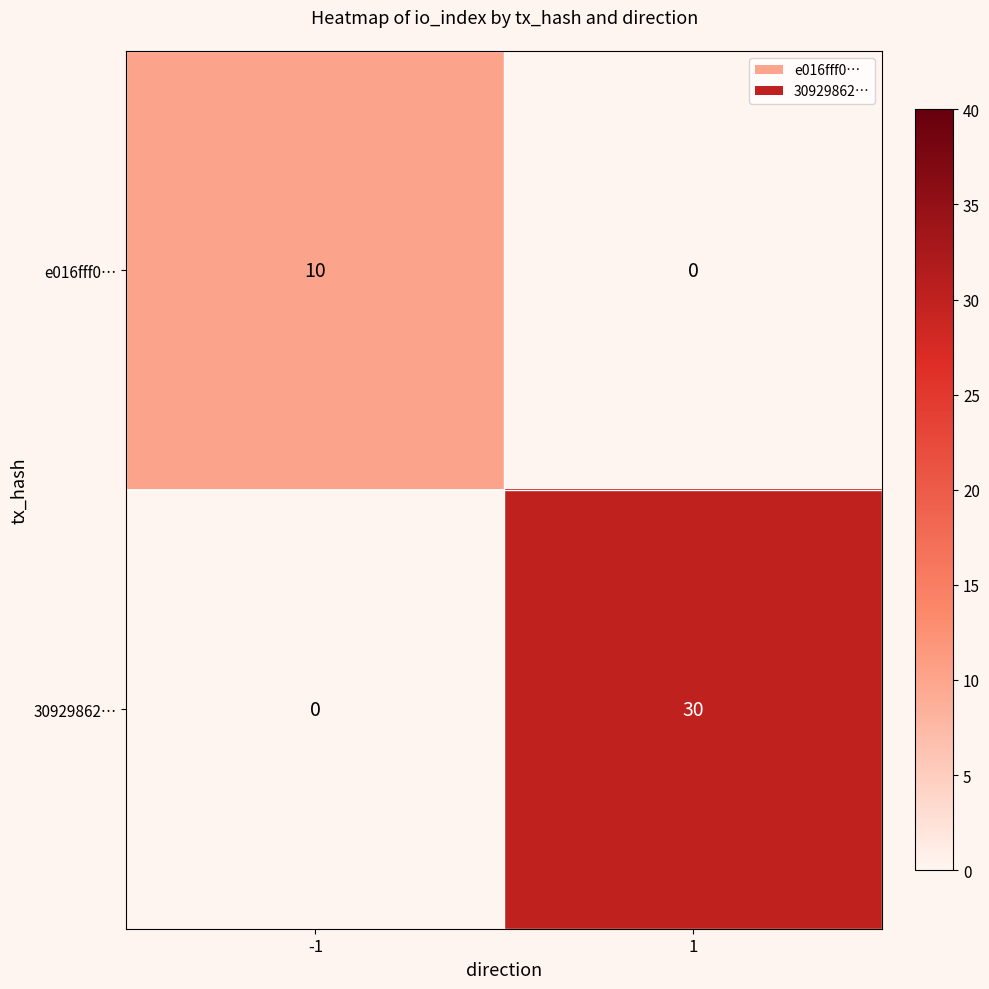

Which series has the largest total across all categories?

30929862…